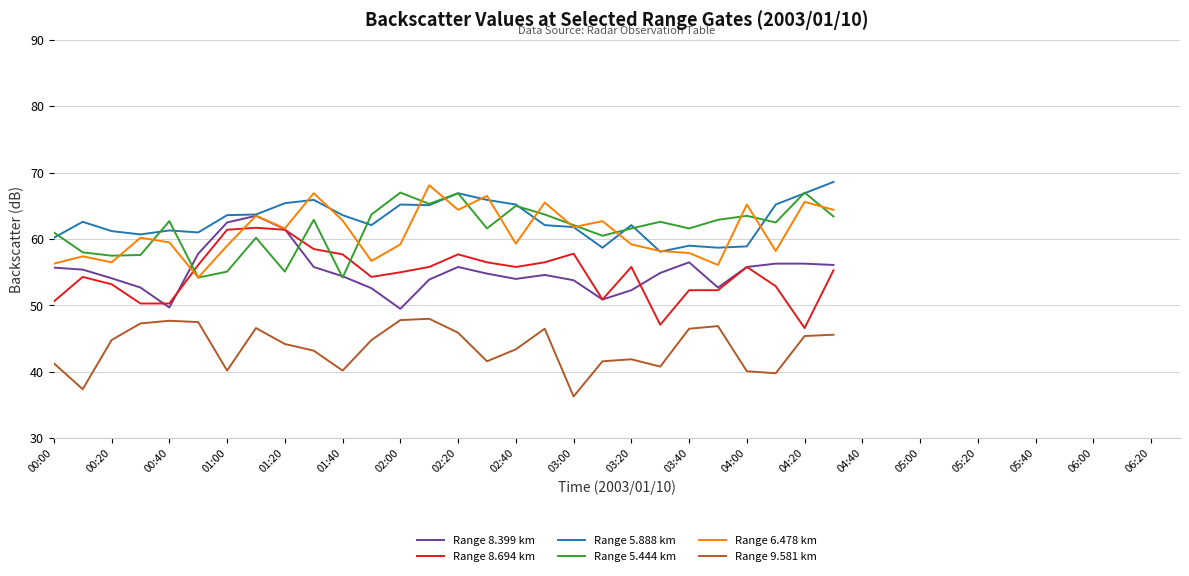

What is the maximum value for Range 5.444 km?

67.0